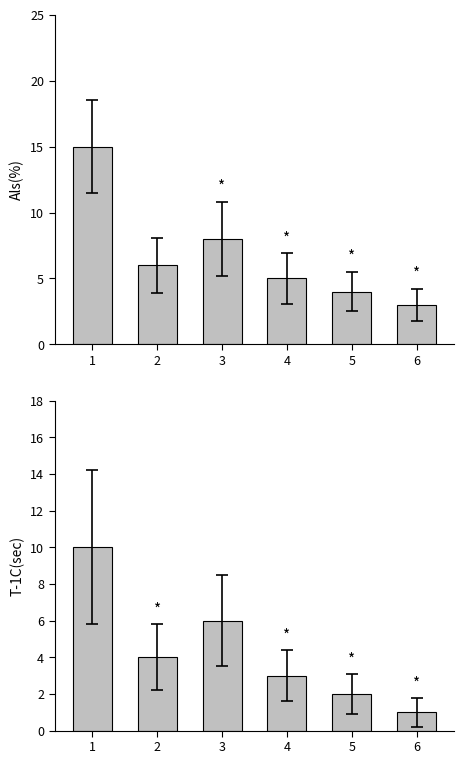

Reading left to right, transcribe all the data shown in this chart.

ESCOLARIZADO: 1=15	2=6	3=8	4=5	5=4	6=3
EMSAD: 1=10	2=4	3=6	4=3	5=2	6=1